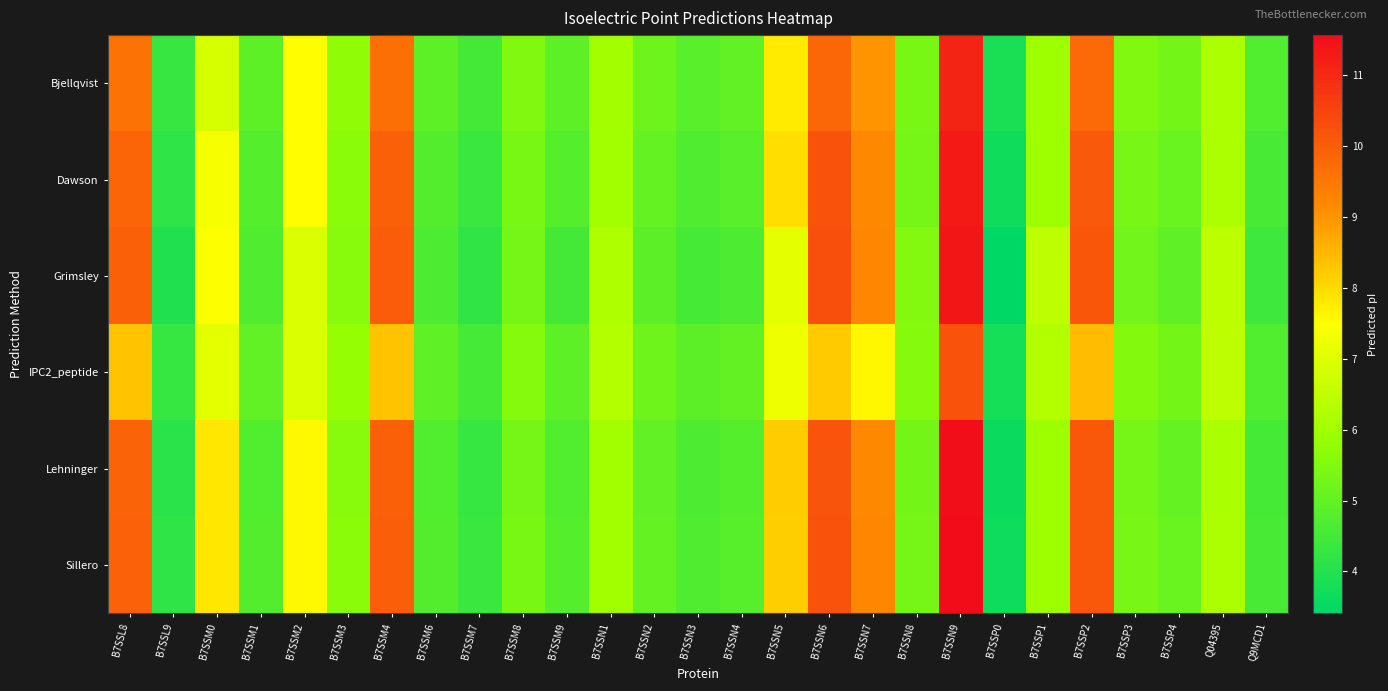

Rank the series at B7SSM1 from lowest to highest value.

Grimsley, Lehninger, Sillero, Dawson, Bjellqvist, IPC2_peptide